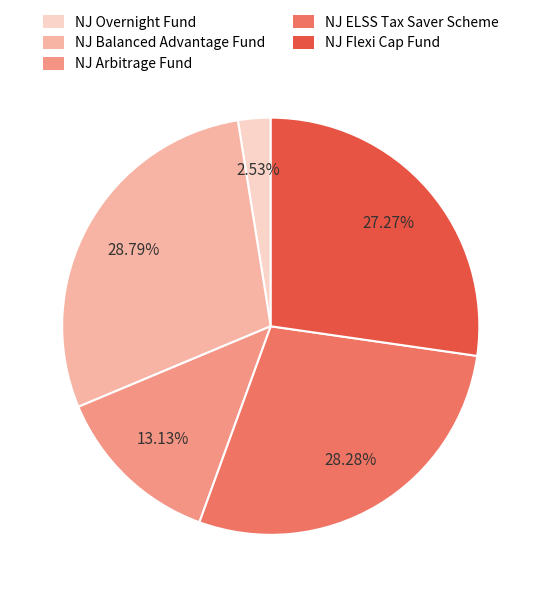

Is it true that NJ Overnight Fund is 3% of the pie?

True